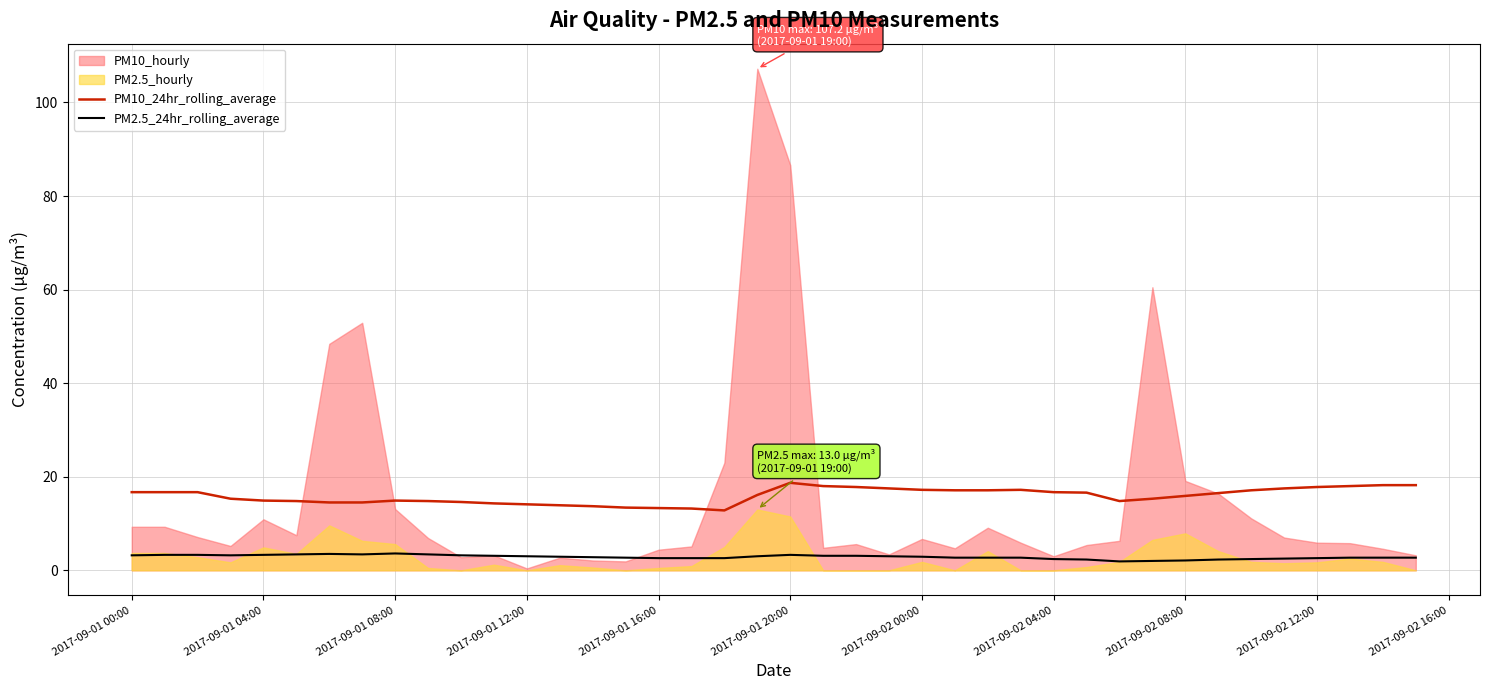

What is the value of the PM10_24hr_rolling_average point at the 39th from the left?

18.2